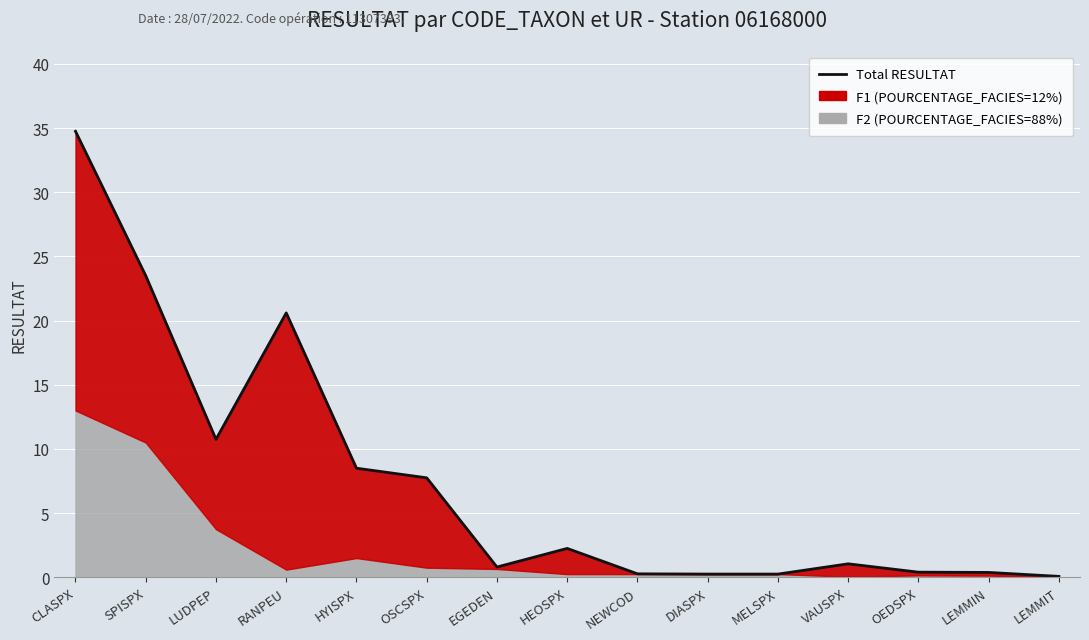

Reading left to right, list all the values displayed in this chart.

34.8	23.5	10.8	20.6	8.5	7.8	0.8	2.2	0.3	0.2	0.2	1.1	0.4	0.4	0.1